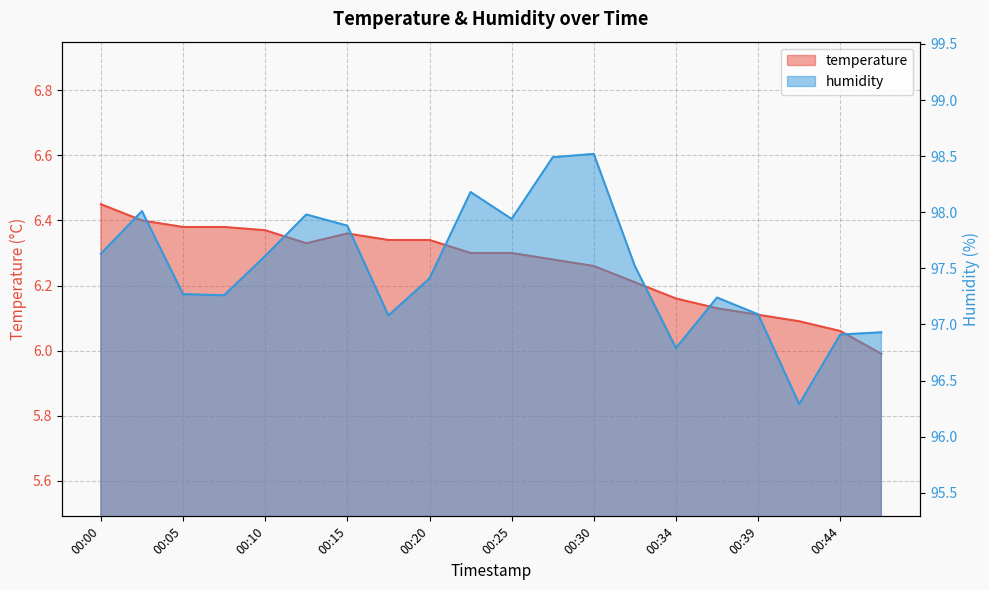

At which label does humidity reach its peak?

00:30